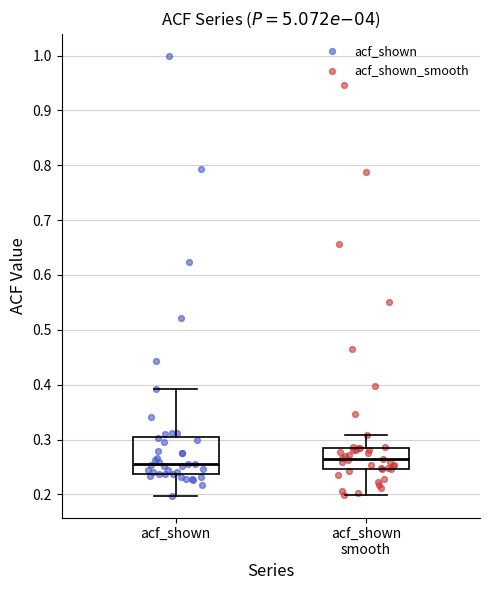

Reading left to right, read every box against the y-axis: the position of its median line, the range the box covers, and the ends of its whiskers. The values are not printed on the chart, so give them approximately, as read against the axis.

acf_shown: median 0.26, box 0.24 to 0.31, whiskers 0.20 to 0.39
acf_shown smooth: median 0.27, box 0.25 to 0.28, whiskers 0.20 to 0.31